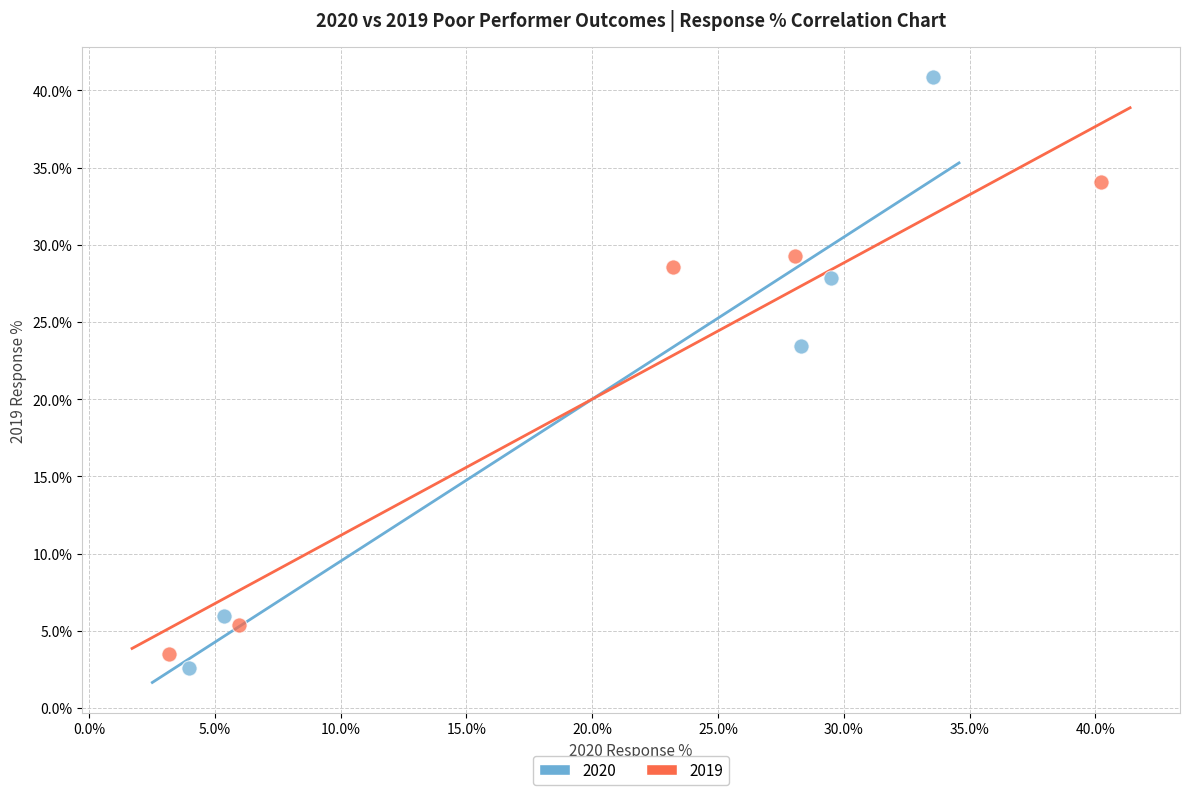

What are all the series names shown in the legend?

2020, 2019